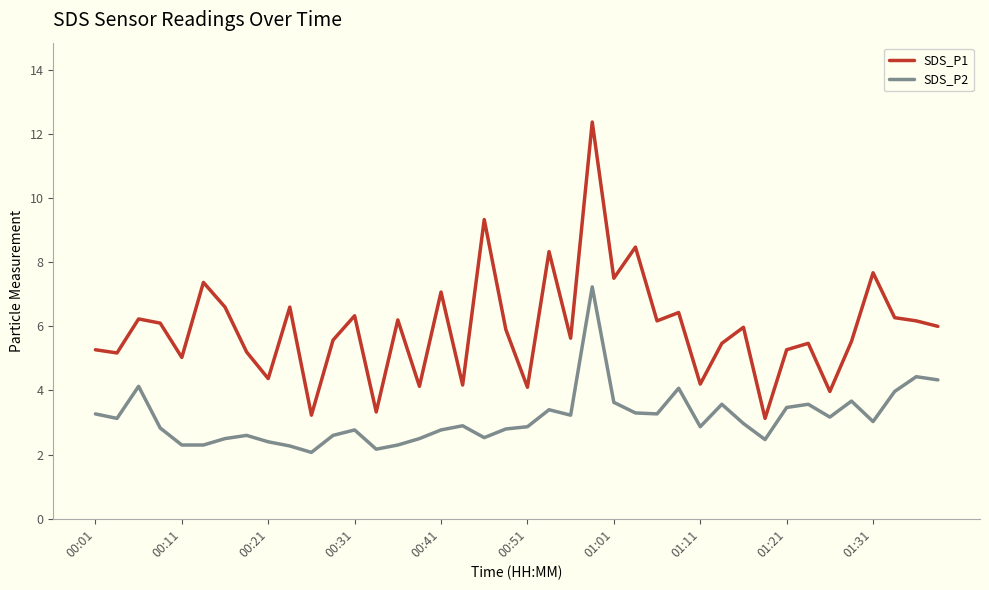

List the series in order of their overall mean, lowest first.

SDS_P2, SDS_P1